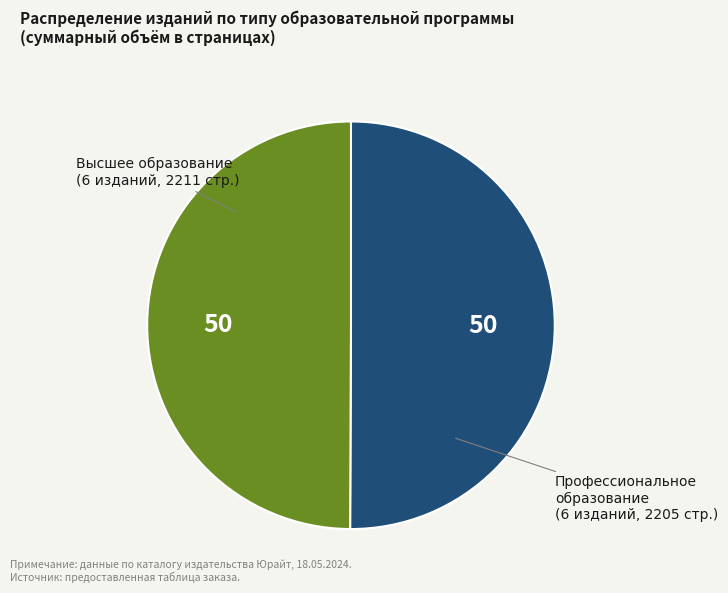

How many slices are in this pie chart?

2